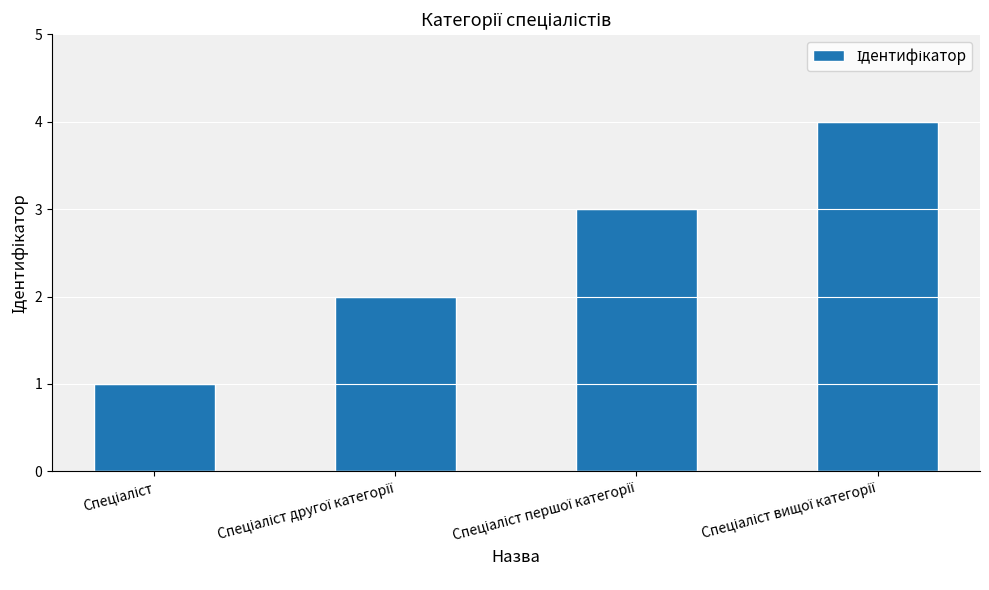

What is the sum of all values?

10